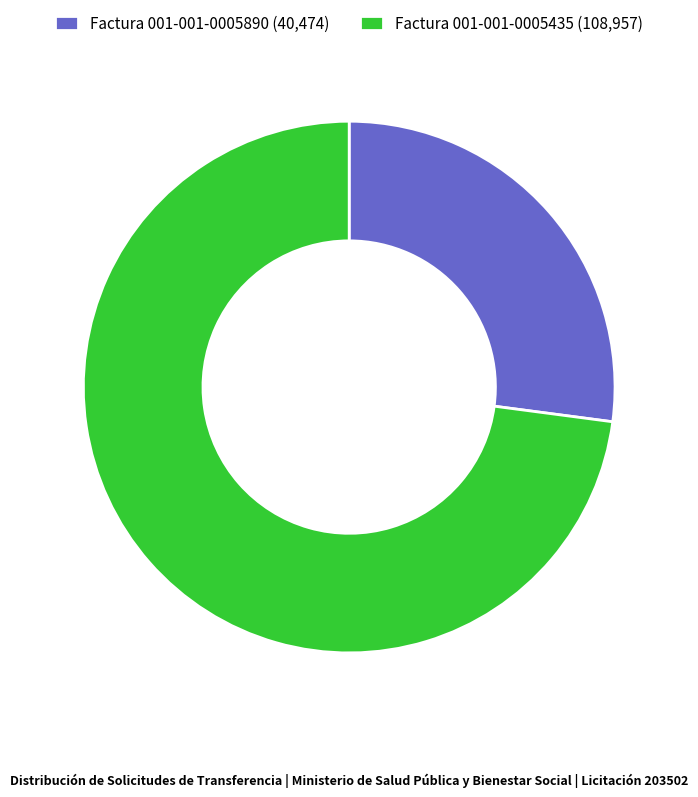

Between Factura 001-001-0005890 (40,474) and Factura 001-001-0005435 (108,957), which is larger?

Factura 001-001-0005435 (108,957)